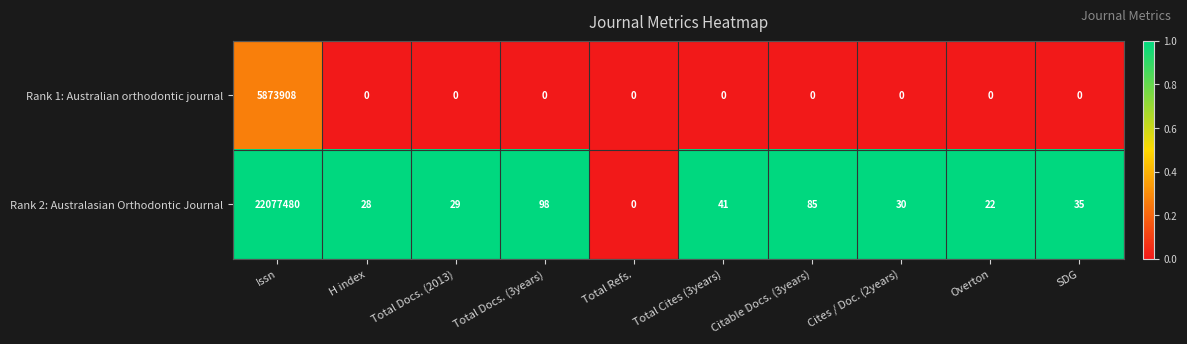

Which series has the largest total across all categories?

Rank 2: Australasian Orthodontic Journal